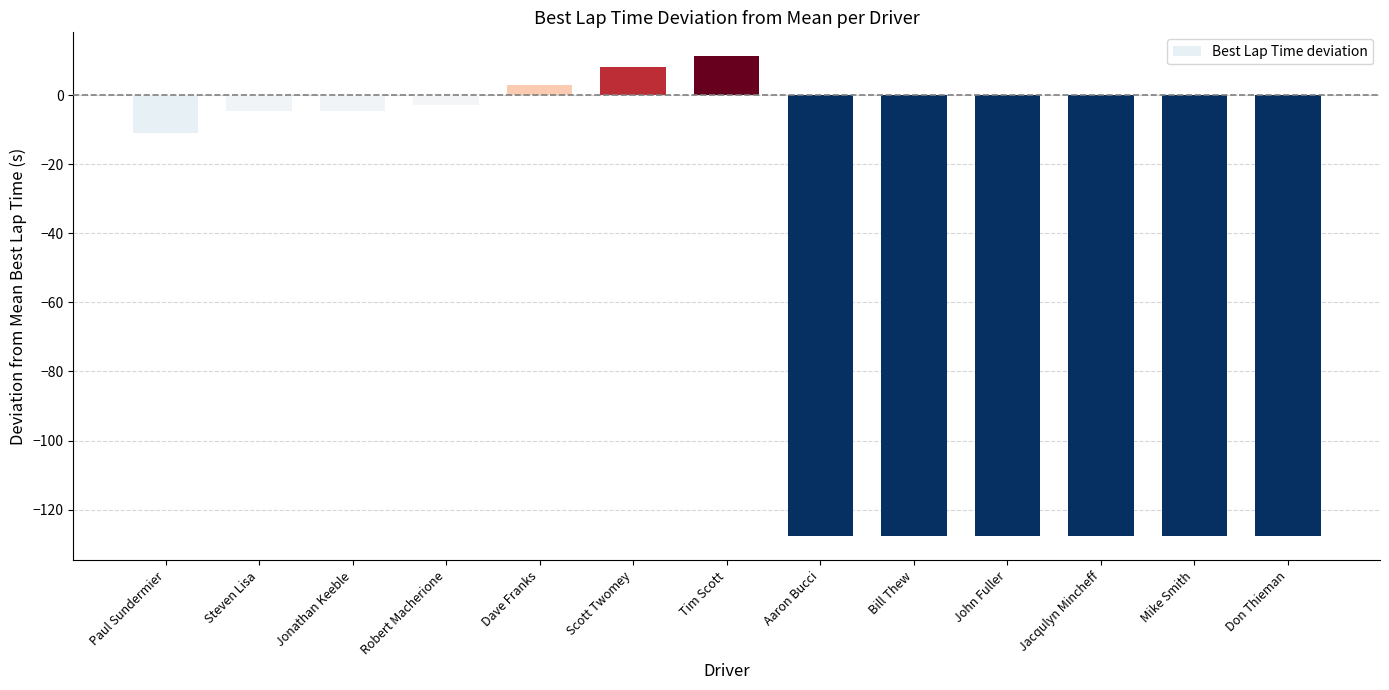

What is the sum of all values?

-766.7